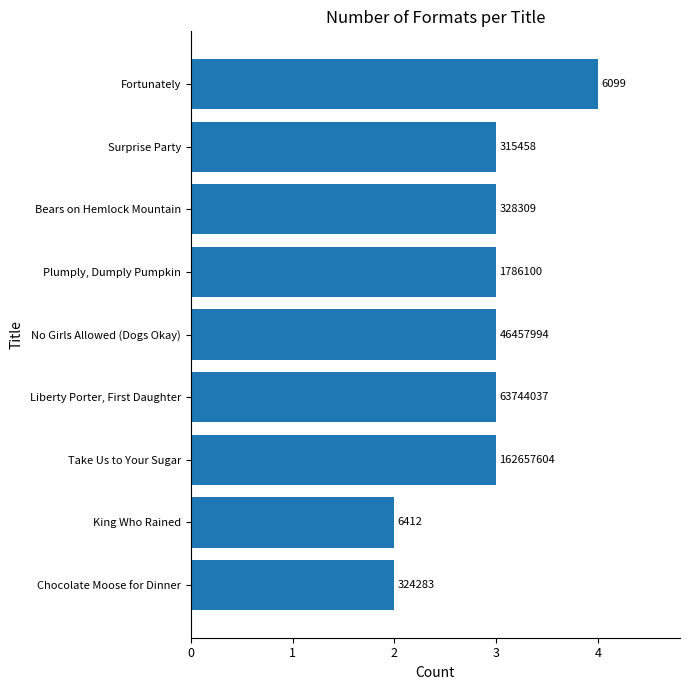

What is the greatest value displayed?

4